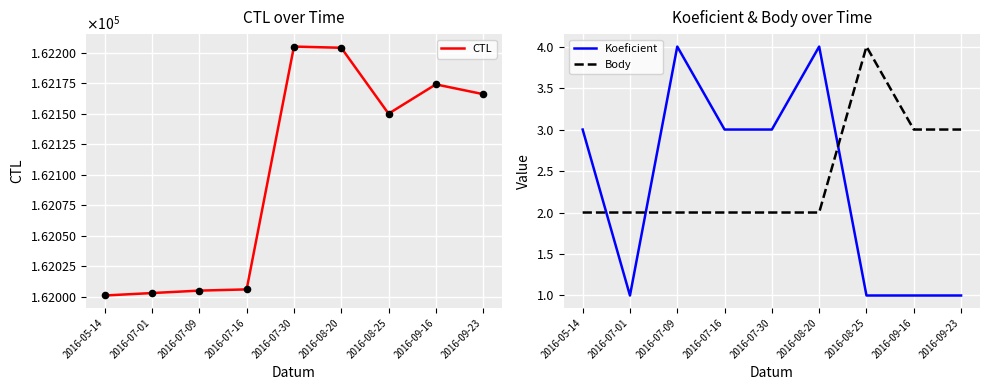

At how many categories does at least one series exceed 115333?

9